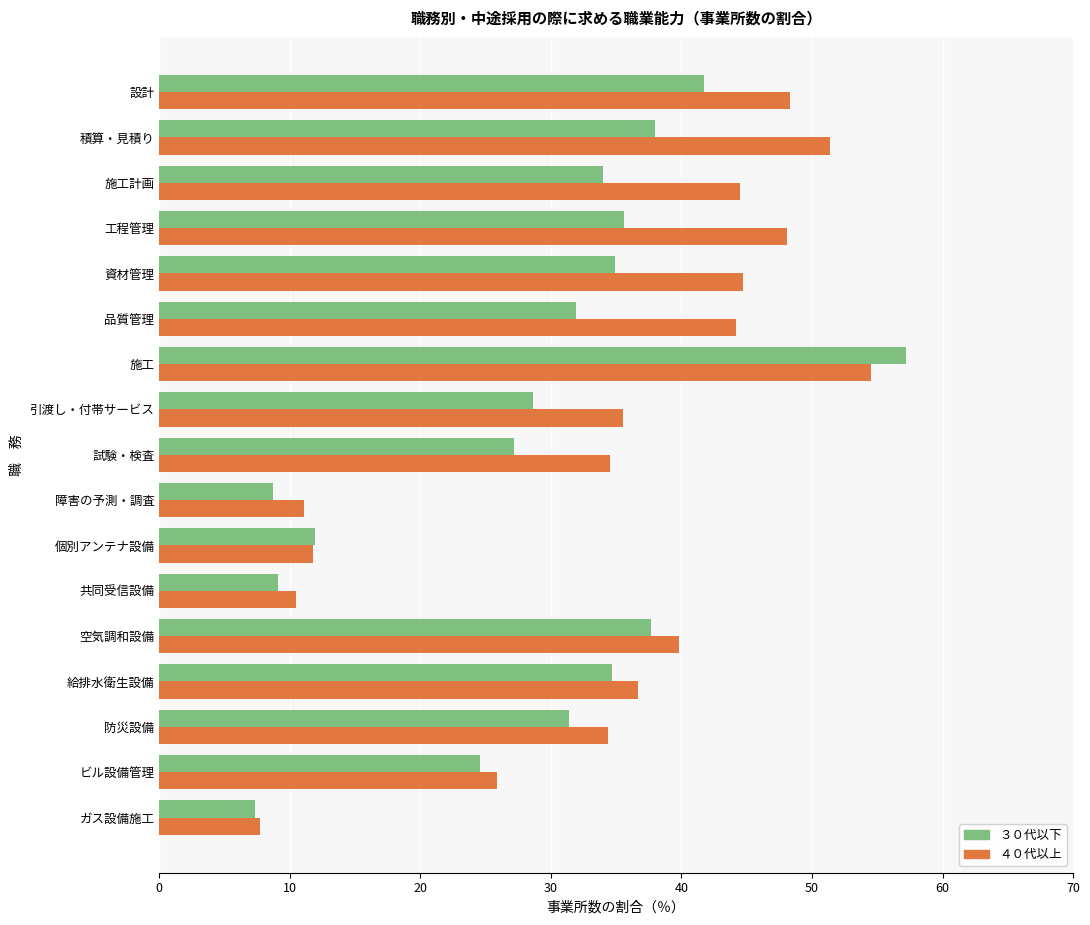

What is the minimum value shown in the chart?

7.3